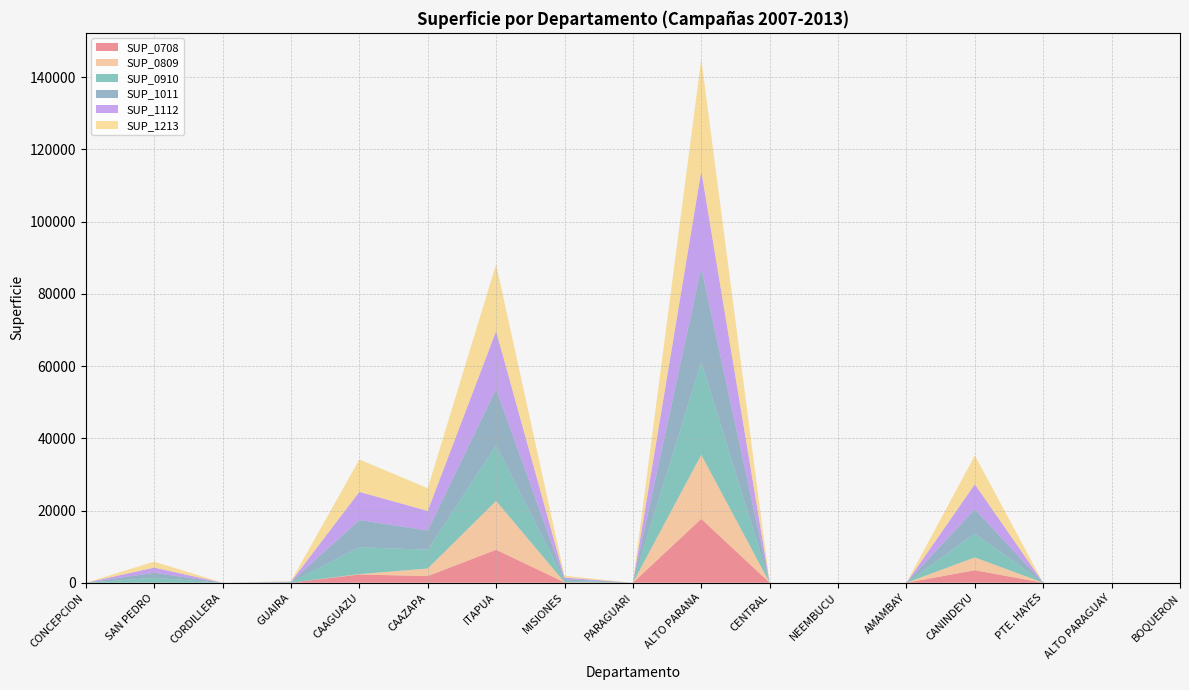

Reading left to right, list all the values displayed in this chart.

SUP_0708: 0	1	2	1	2282	1841	9137	100	0	17687	0	0	0	3454	0	0	0
SUP_0809: 0	1	2	1	109	2093	13512	53	0	17733	0	0	0	3552	0	0	0
SUP_0910: 0	1369	0	96	7433	5209	15349	416	0	25663	0	0	0	6615	0	0	0
SUP_1011: 0	1393	0	98	7565	5301	15620	423	0	26118	0	0	0	6732	0	0	0
SUP_1112: 0	1432	0	100	7774	5448	16053	435	0	26840	0	0	0	6918	0	0	0
SUP_1213: 0	1652	0	115	8970	6286	18523	502	0	30969	0	0	0	7982	0	0	0